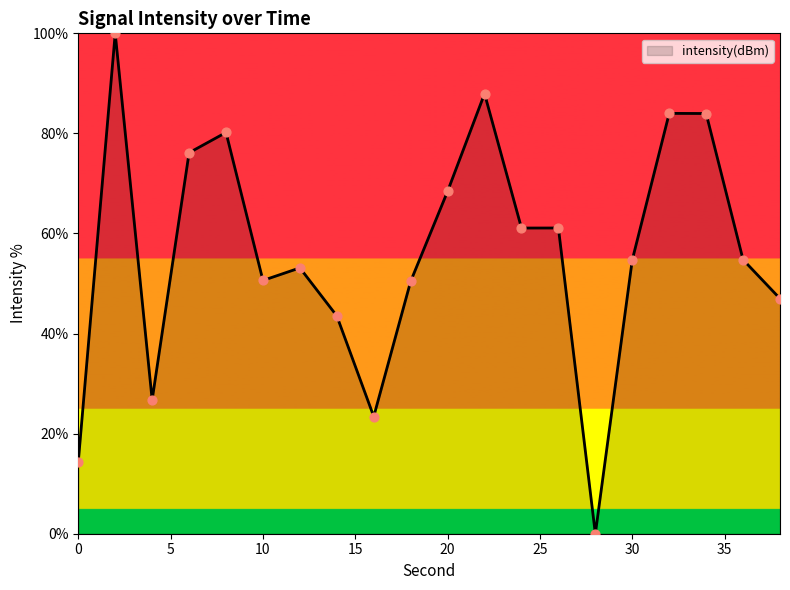

What is the difference between the maximum and minimum values?

100.0